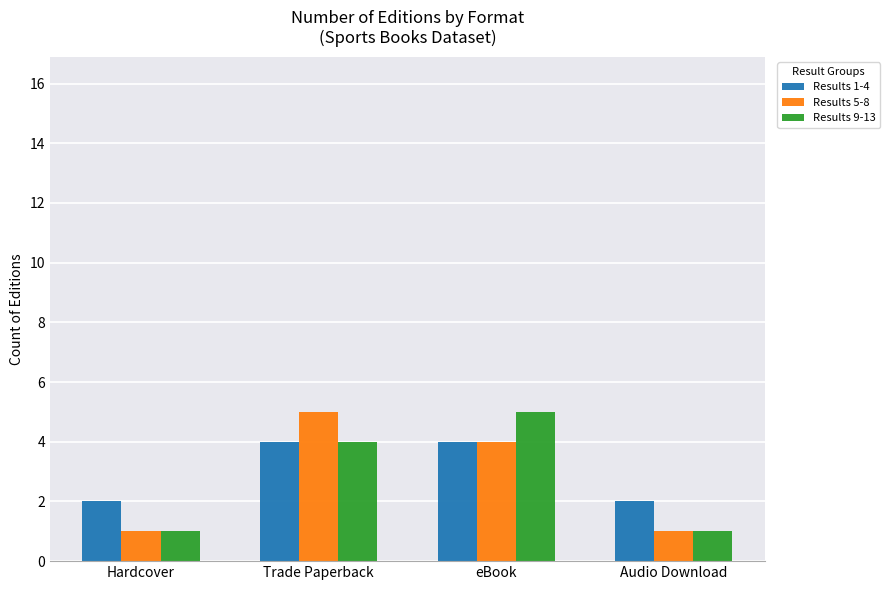

What is the sum of all Results 5-8 values?

11